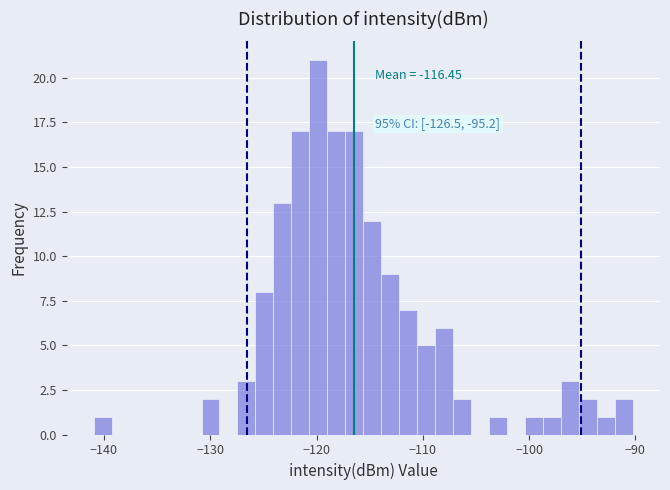

Around what value on the x-axis is the tallest bar? Give the approximate position of its centre, as read against the axis.

-120